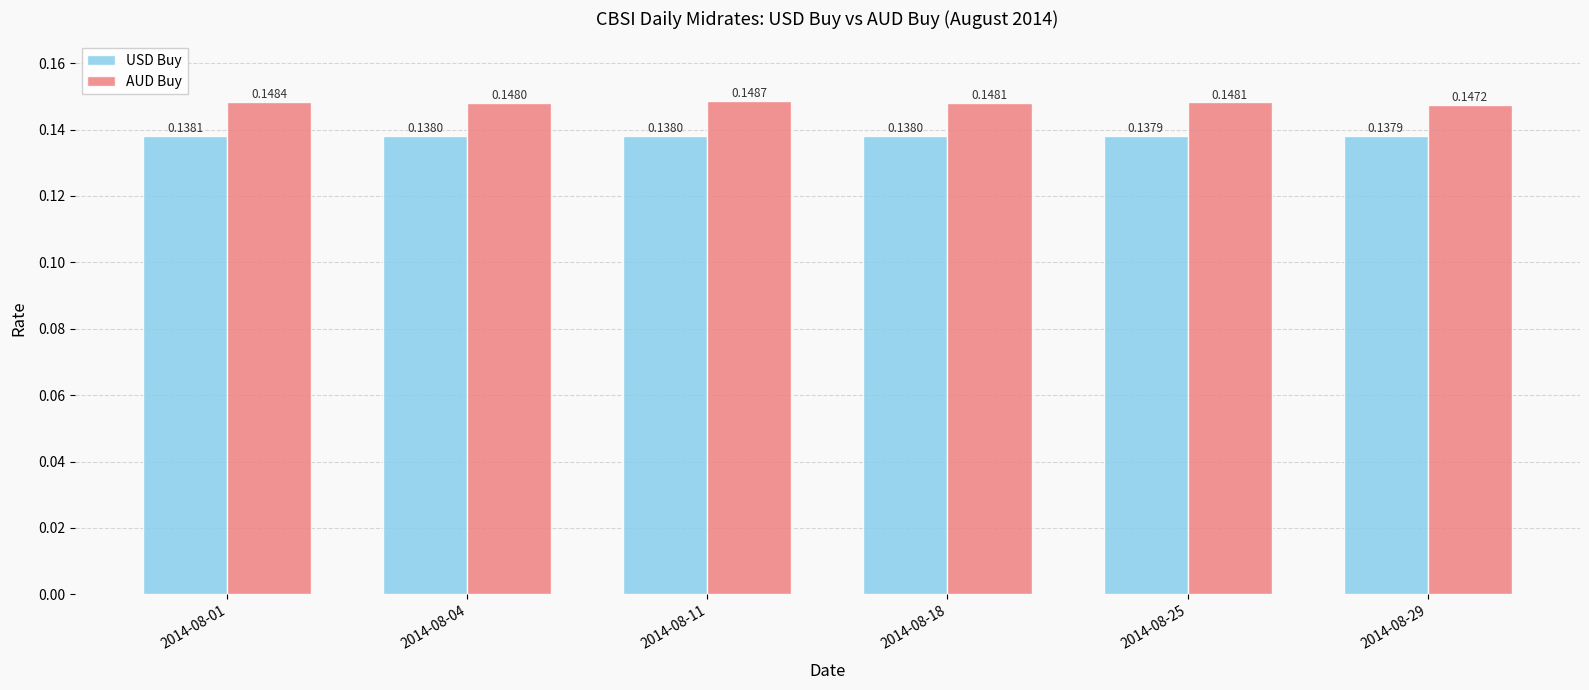

What is the total value across all series at 2014-08-29?

0.3